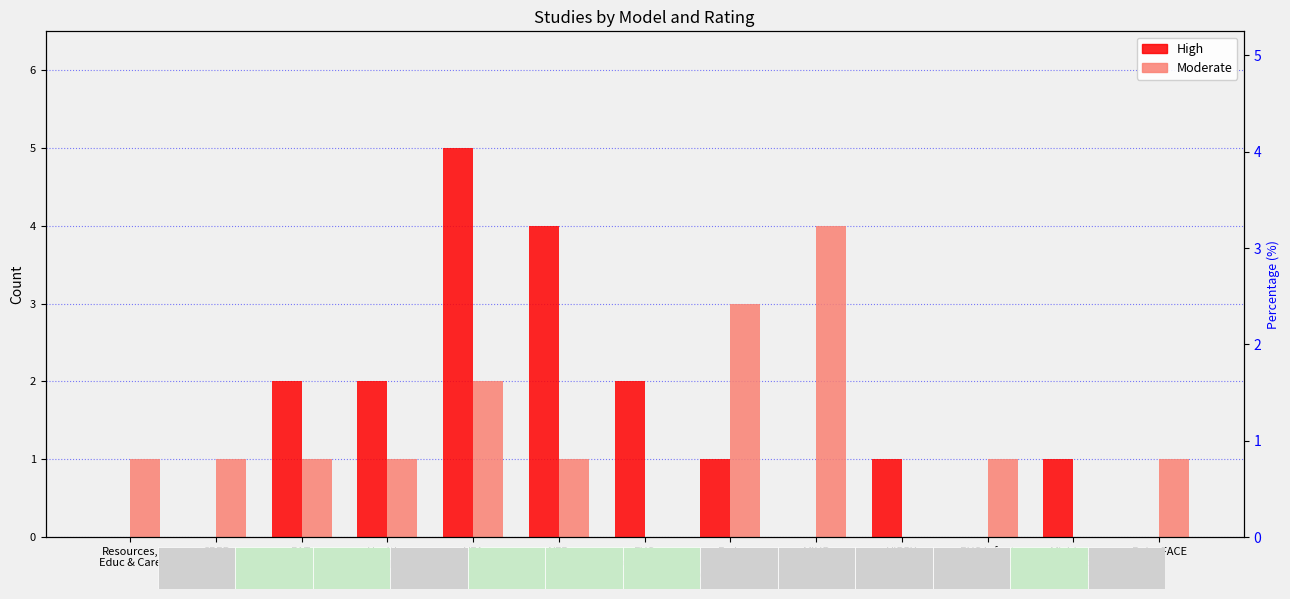

The value of Moderate at EHS Infant
Mental Health is 1. True or false?

True